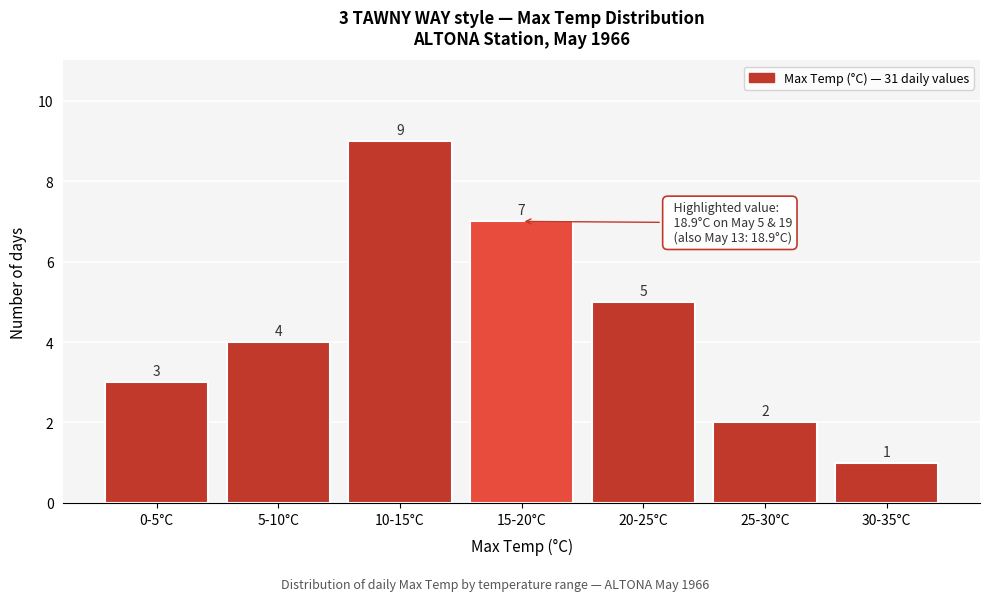

Reading left to right, list all the values displayed in this chart.

3	4	9	7	5	2	1